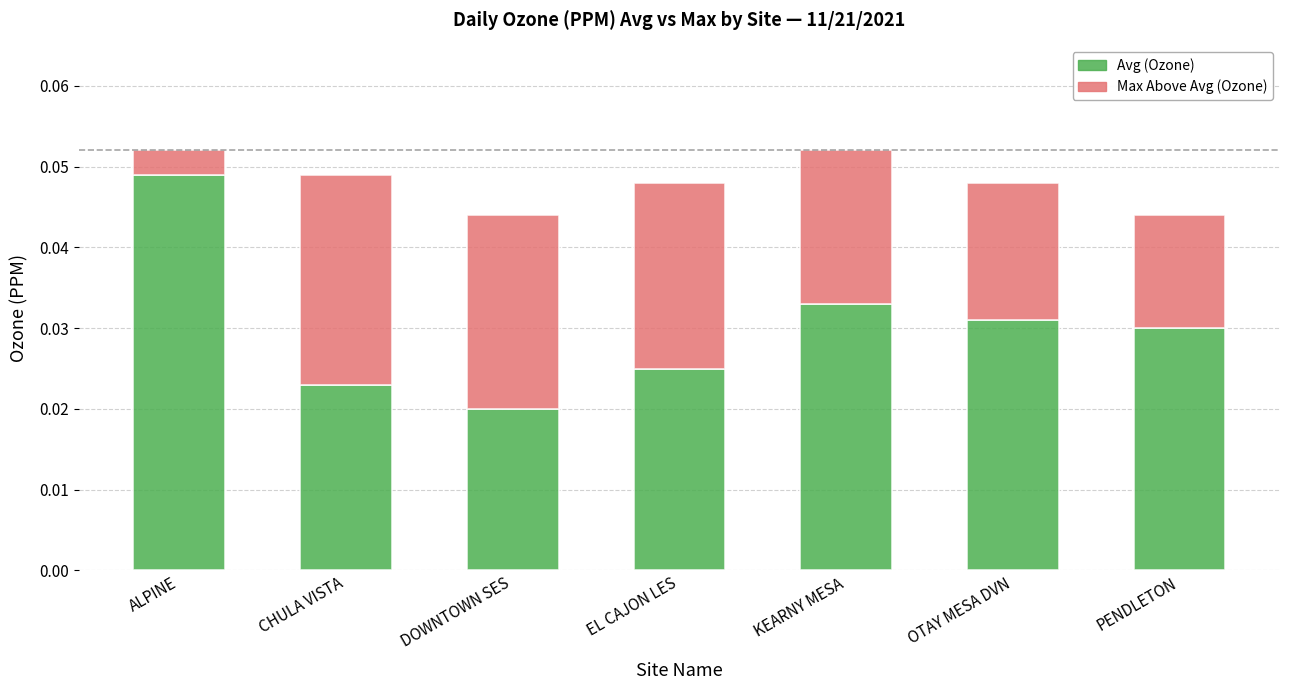

Rank the series at DOWNTOWN SES from lowest to highest value.

Avg (Ozone), Max Above Avg (Ozone)